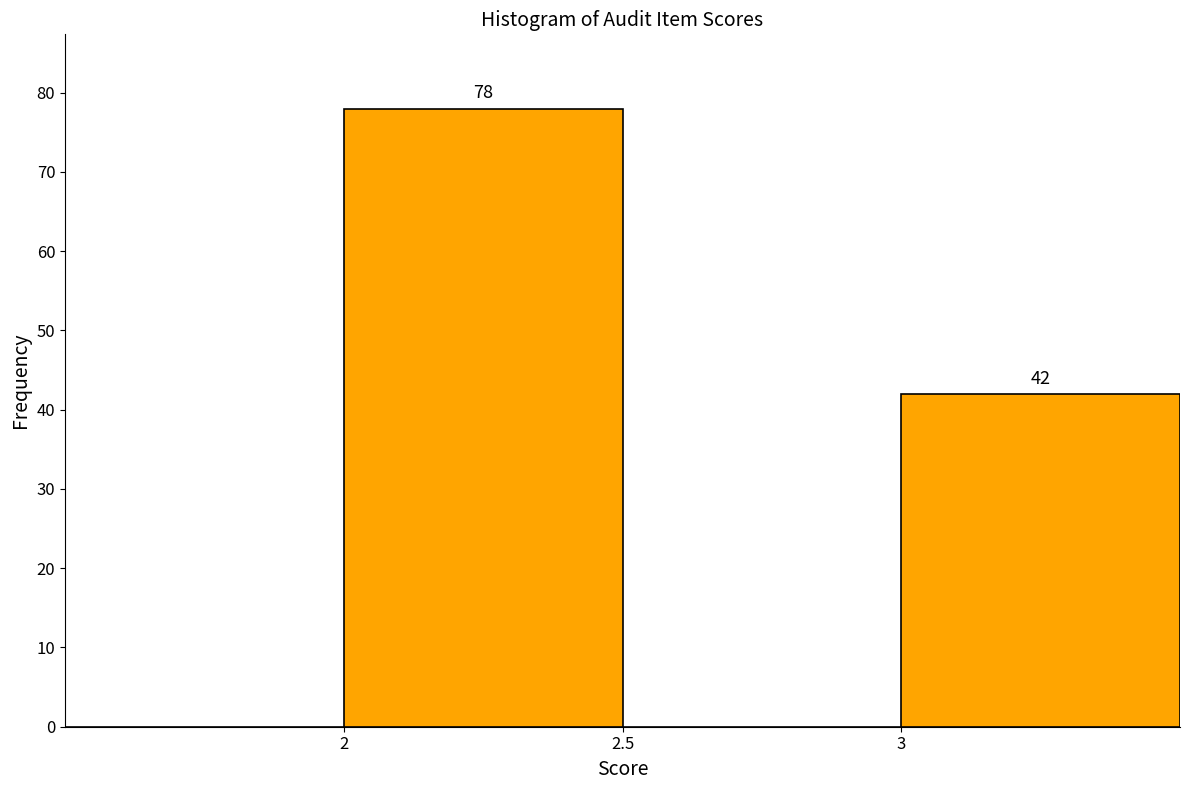

Which range on the x-axis has the tallest bar?

2.0 to 2.5